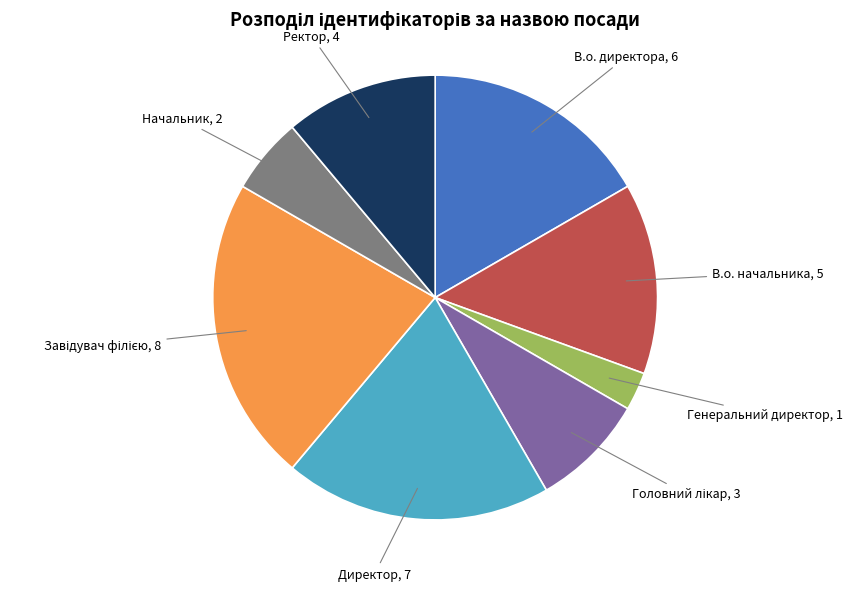

Is there any slice that represents more than half of the pie?

No